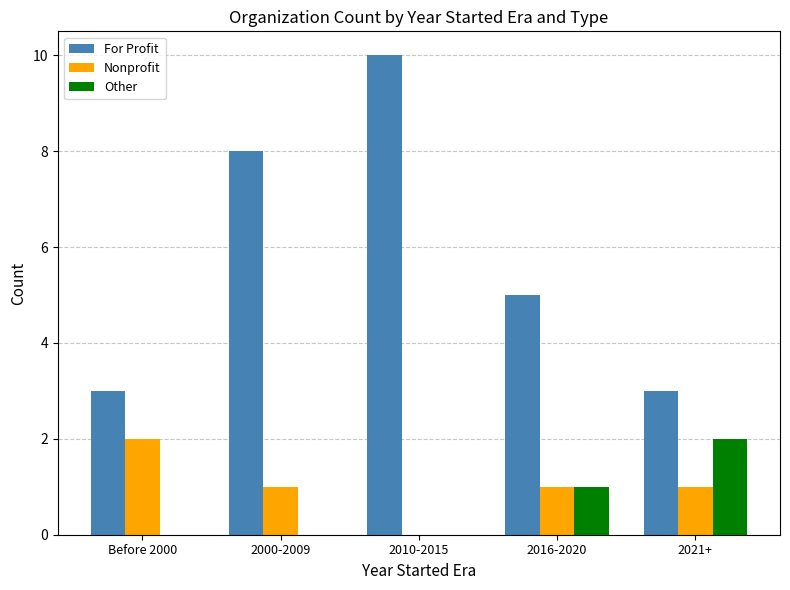

What is the total value across all series at 2000-2009?

9